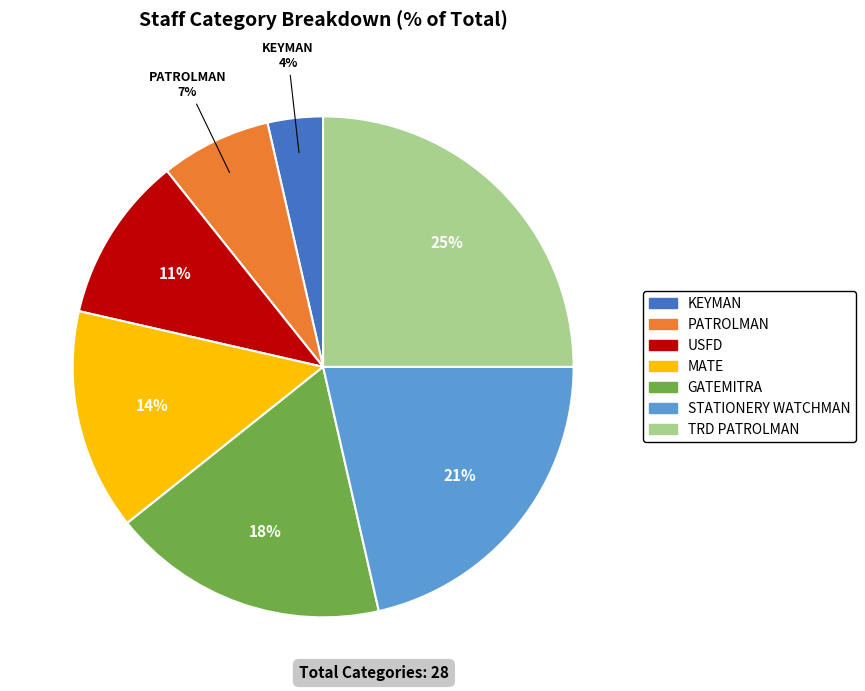

Which slice is the largest?

TRD PATROLMAN